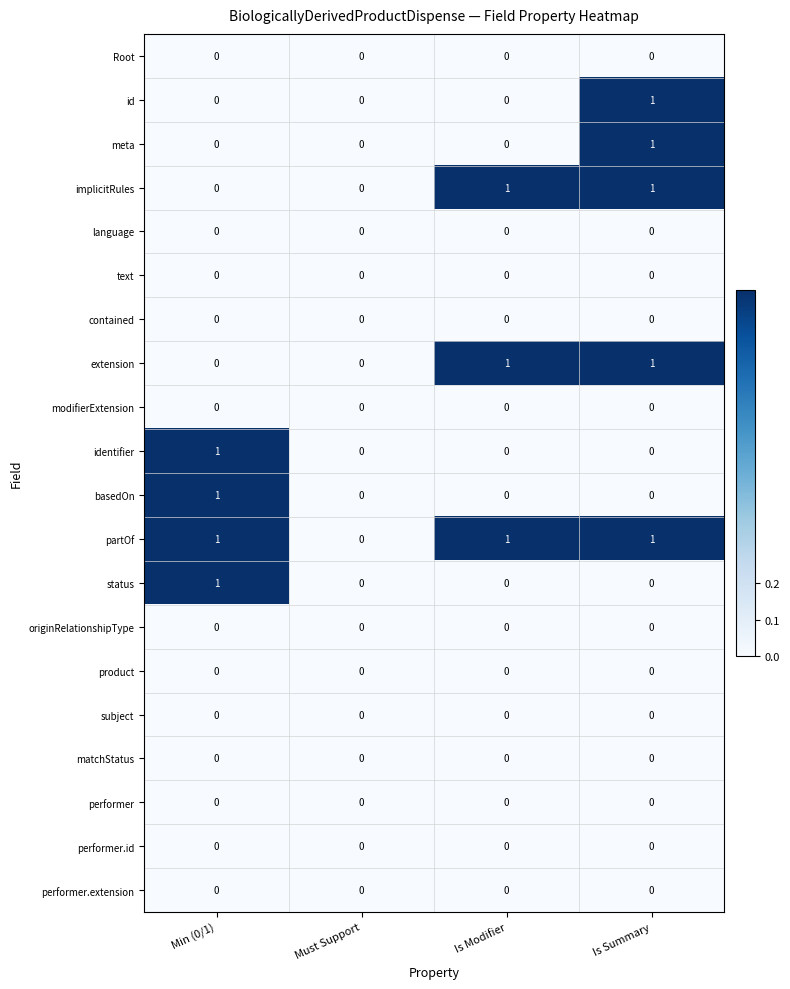

What is the total value across all series at Is Summary?

5